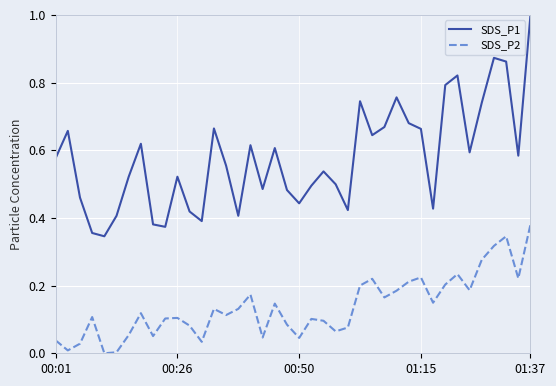

Rank the series by their maximum value, from highest to lowest.

SDS_P1, SDS_P2